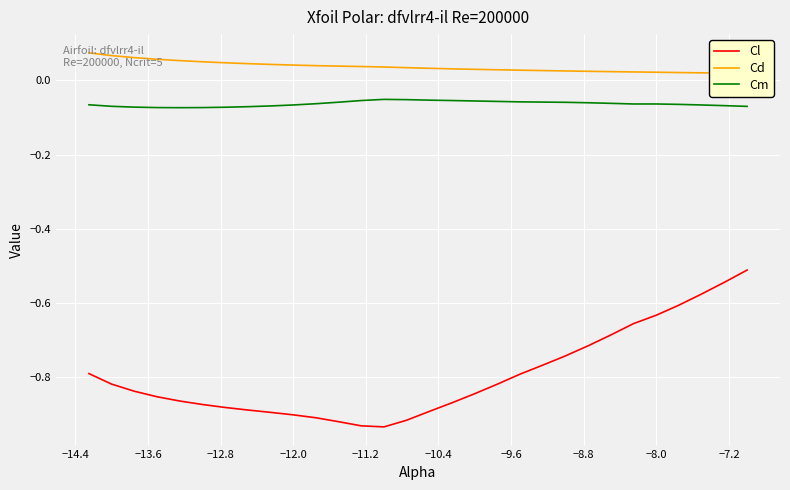

What is the value of the Cd point at the 1st from the left?

0.1